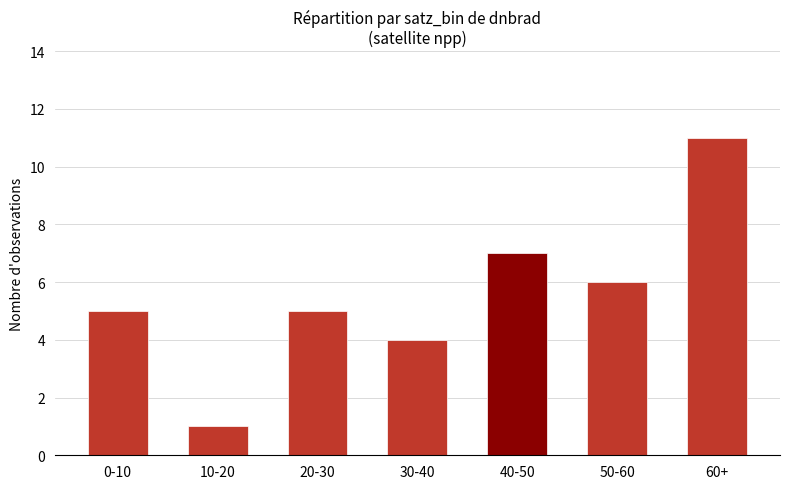

What position from the left is 0-10?

1